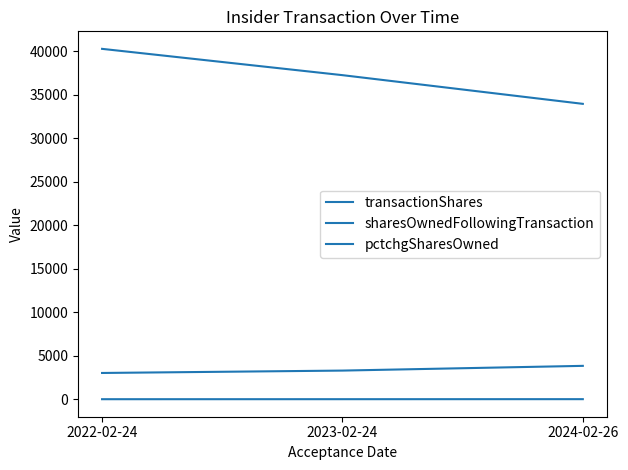

How many lines are shown in the chart?

3